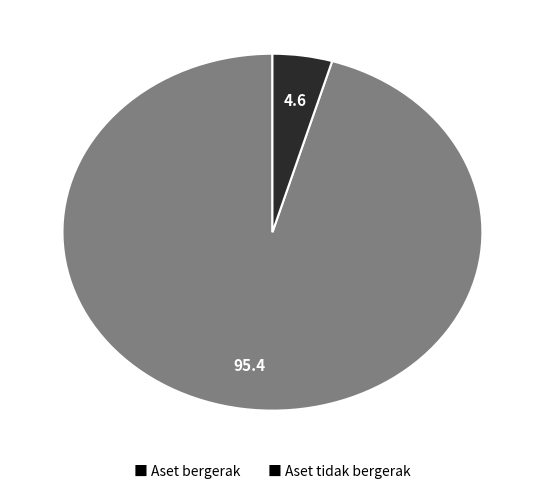

Which category has the biggest portion of the pie?

■ Aset bergerak